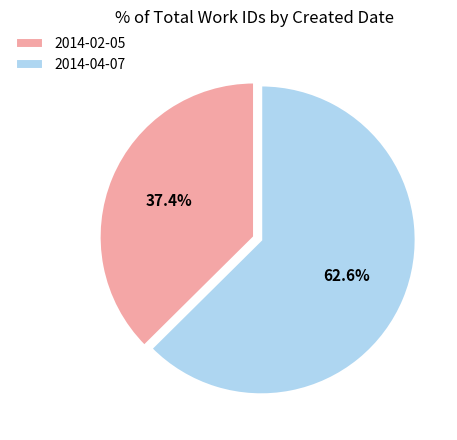

What is the smallest slice in the pie chart?

2014-02-05